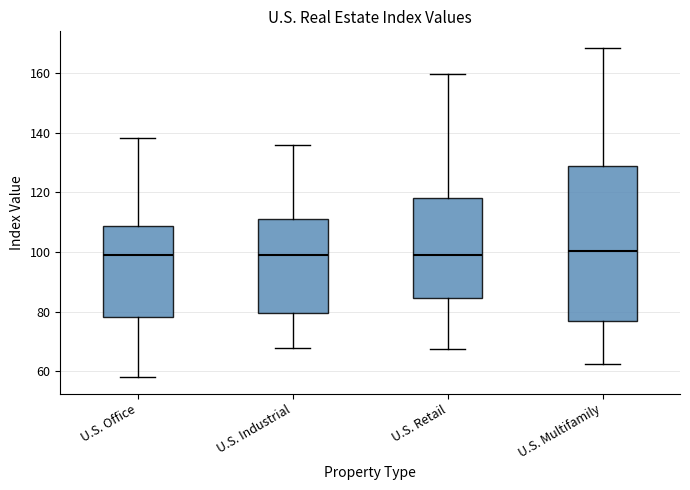

Reading left to right, read every box against the y-axis: the position of its median line, the range the box covers, and the ends of its whiskers. The values are not printed on the chart, so give them approximately, as read against the axis.

U.S. Office: median 100, box 78 to 108, whiskers 58 to 138
U.S. Industrial: median 98, box 80 to 112, whiskers 68 to 136
U.S. Retail: median 100, box 84 to 118, whiskers 68 to 160
U.S. Multifamily: median 100, box 76 to 128, whiskers 62 to 168